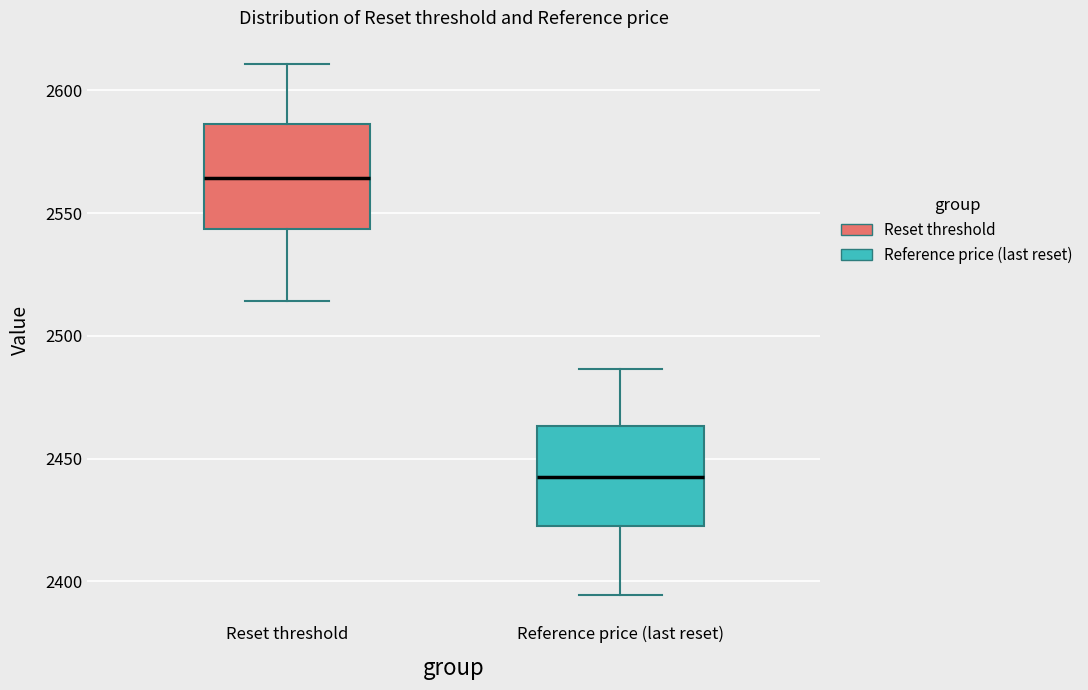

Reading left to right, transcribe this box plot: for each box, give where its median line is, the range the box spans, and where its two whiskers end, as read against the y-axis. The values are not printed on the chart, so give them approximately, as read against the axis.

Reset threshold: median 2565, box 2545 to 2585, whiskers 2515 to 2610
Reference price (last reset): median 2440, box 2425 to 2465, whiskers 2395 to 2485